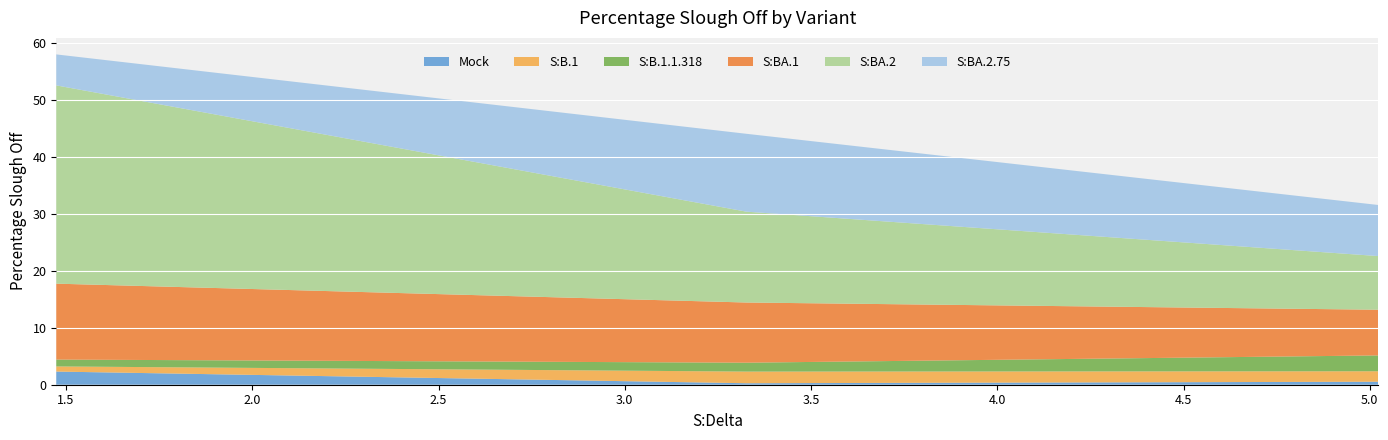

Reading left to right, list all the values displayed in this chart.

Mock: 5.023145=0.5	3.326701=0.3	1.473653=2.3
S:B.1: 5.023145=1.8	3.326701=2.0	1.473653=0.9
S:B.1.1.318: 5.023145=2.8	3.326701=1.6	1.473653=1.2
S:BA.1: 5.023145=8.0	3.326701=10.6	1.473653=13.3
S:BA.2: 5.023145=9.4	3.326701=15.9	1.473653=34.8
S:BA.2.75: 5.023145=9.0	3.326701=13.7	1.473653=5.4